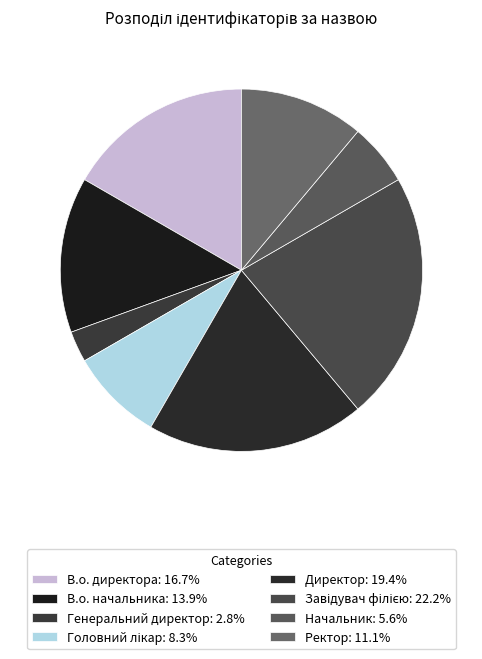

To the nearest percent, what is the difference between the largest and smallest slice percentages?

19%